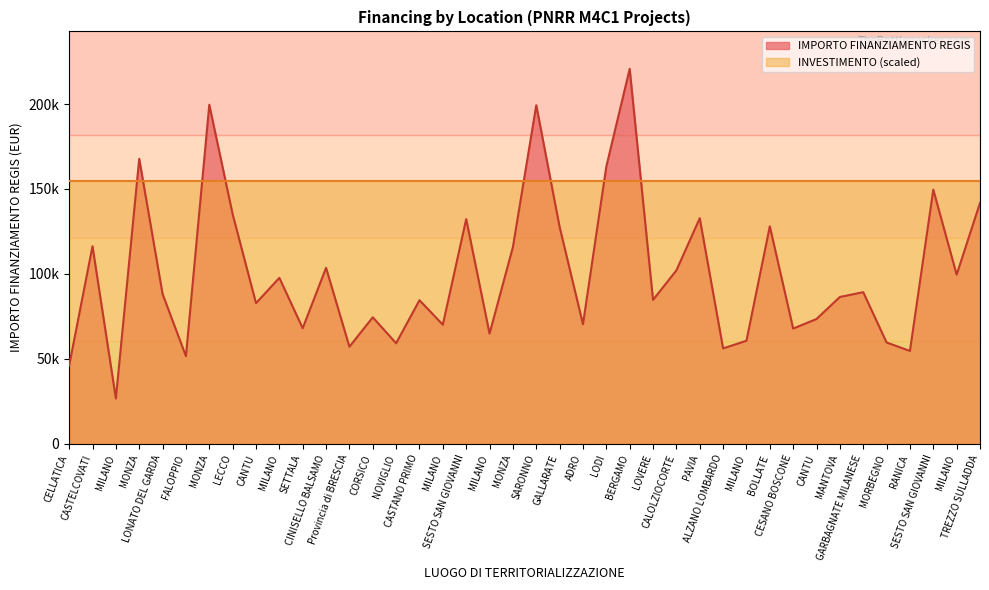

Reading left to right, list all the values displayed in this chart.

CELLATICA=46044.5	CASTELCOVATI=116324.6	MILANO=26730.0	MONZA=167724.8	LONATO DEL GARDA=88213.8	FALOPPIO=51620.1	MONZA=199567.7	LECCO=135157.2	CANTU=82798.6	MILANO=97694.9	SETTALA=68057.8	CINISELLO BALSAMO=103619.9	Provincia di BRESCIA=57160.7	CORSICO=74486.0	NOVIGLIO=59229.0	CASTANO PRIMO=84538.8	MILANO=70120.9	SESTO SAN GIOVANNI=132279.7	MILANO=64886.6	MONZA=115789.8	SARONNO=199303.9	GALLARATE=127674.8	ADRO=70397.4	LODI=163198.8	BERGAMO=220663.0	LOVERE=84744.5	CALOLZIOCORTE=102092.5	PAVIA=132781.0	ALZANO LOMBARDO=56181.6	MILANO=60687.8	BOLLATE=128032.6	CESANO BOSCONE=67843.7	CANTU=73496.1	MANTOVA=86448.2	GARBAGNATE MILANESE=89266.3	MORBEGNO=59681.5	RANICA=54682.1	SESTO SAN GIOVANNI=149604.4	MILANO=99582.8	TREZZO SULLADDA=141794.5